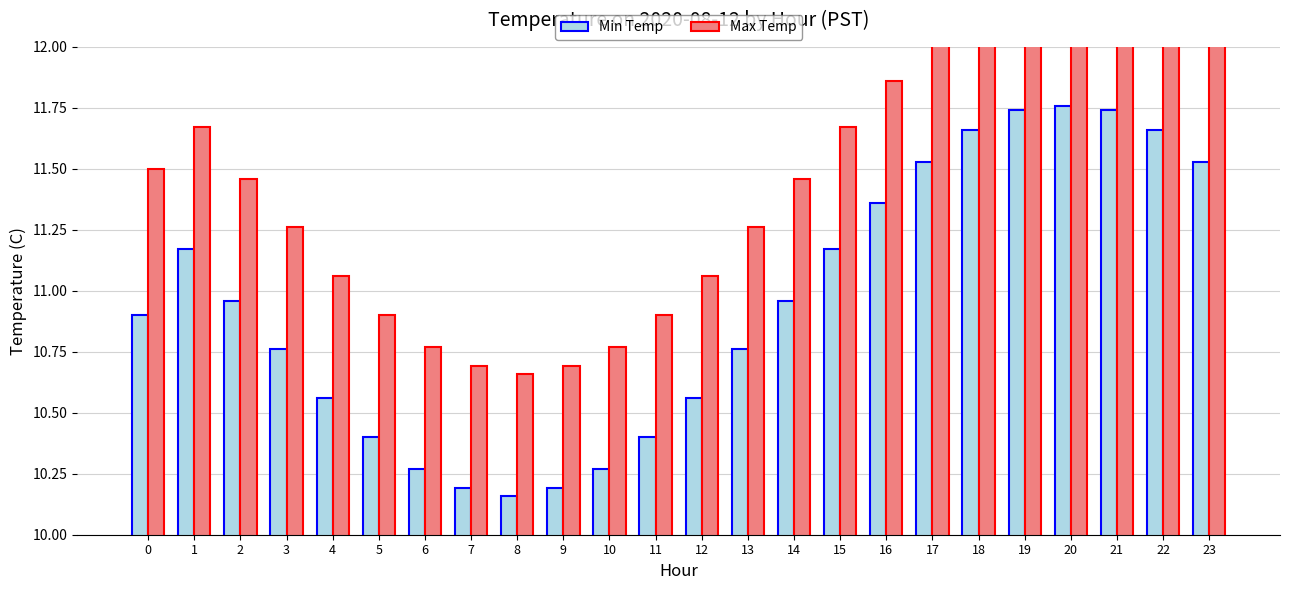

Reading left to right, transcribe all the data shown in this chart.

Min Temp: 10.9	11.2	11.0	10.8	10.6	10.4	10.3	10.2	10.2	10.2	10.3	10.4	10.6	10.8	11.0	11.2	11.4	11.5	11.7	11.7	11.8	11.7	11.7	11.5
Max Temp: 11.5	11.7	11.5	11.3	11.1	10.9	10.8	10.7	10.7	10.7	10.8	10.9	11.1	11.3	11.5	11.7	11.9	12.0	12.2	12.2	12.3	12.2	12.2	12.0